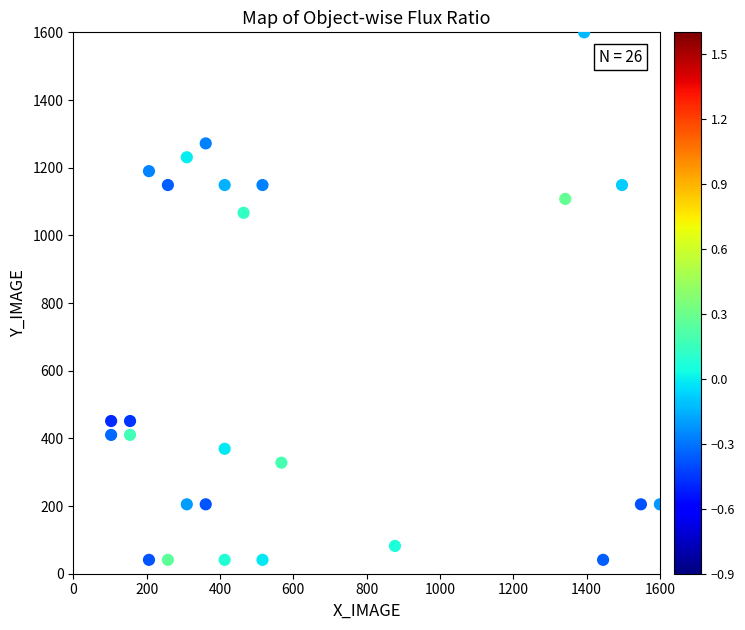

What Y value in the scatter plot is closest to 820?

1066.7